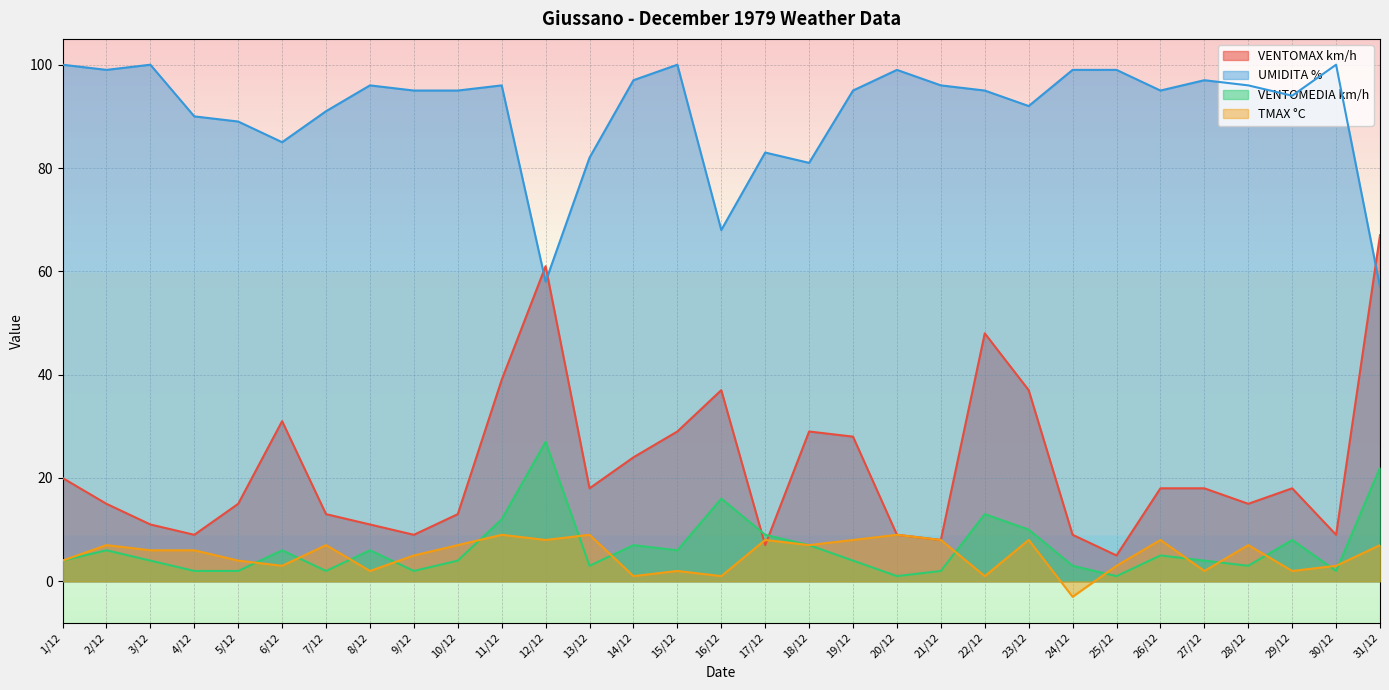

Which series changed the most between 15/12 and 23/12?

VENTOMAX km/h